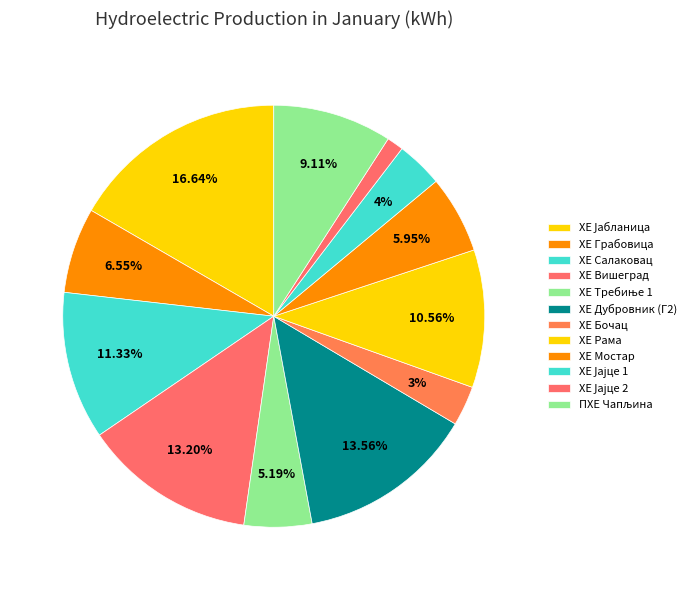

Count the number of slices in the pie.

12